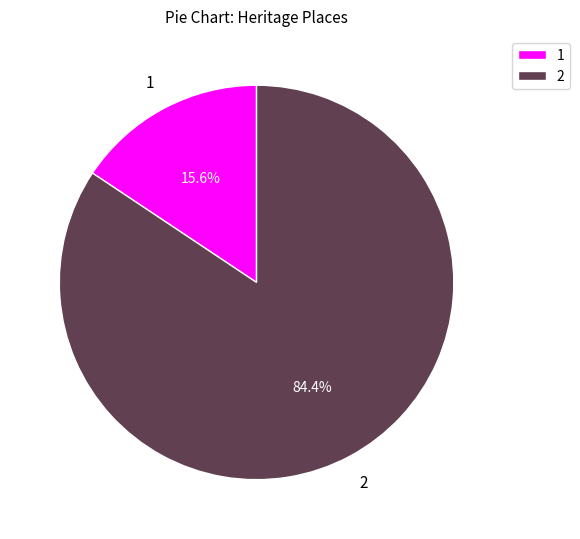

Is 2 the majority of the pie?

Yes